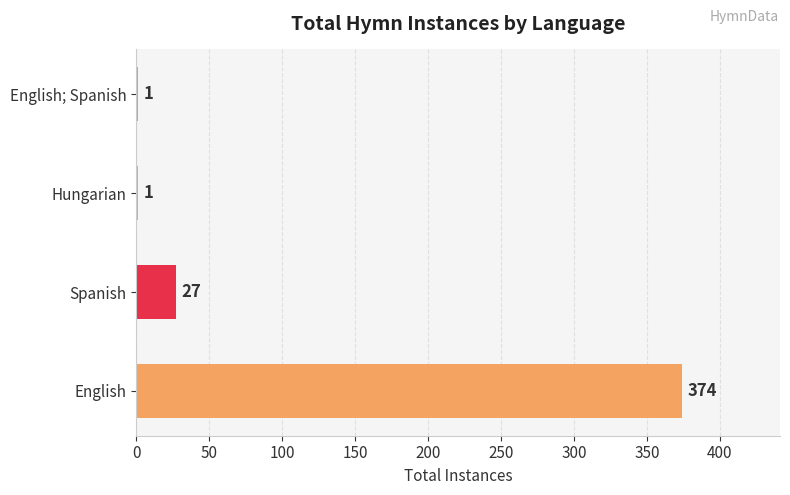

How many series are shown in this chart?

1